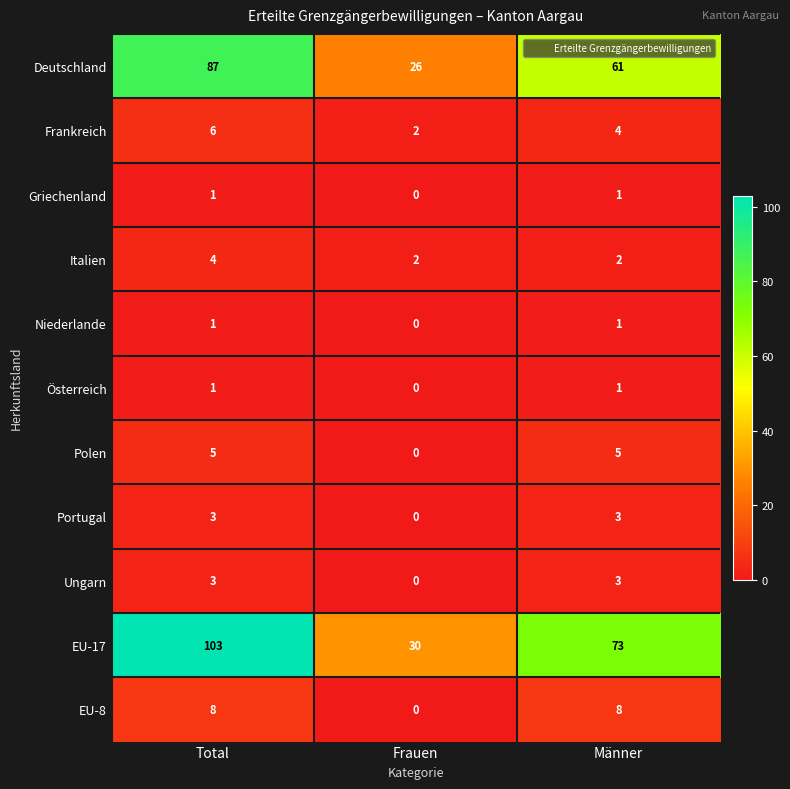

The value of Frankreich at Männer is 2. True or false?

False